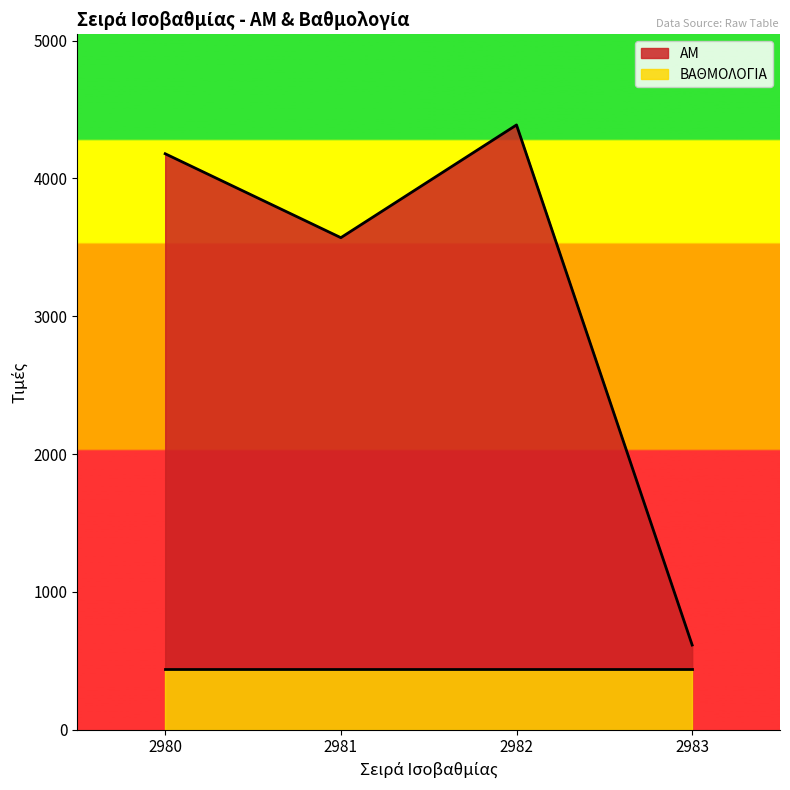

Count the number of values greater than 4179.

1